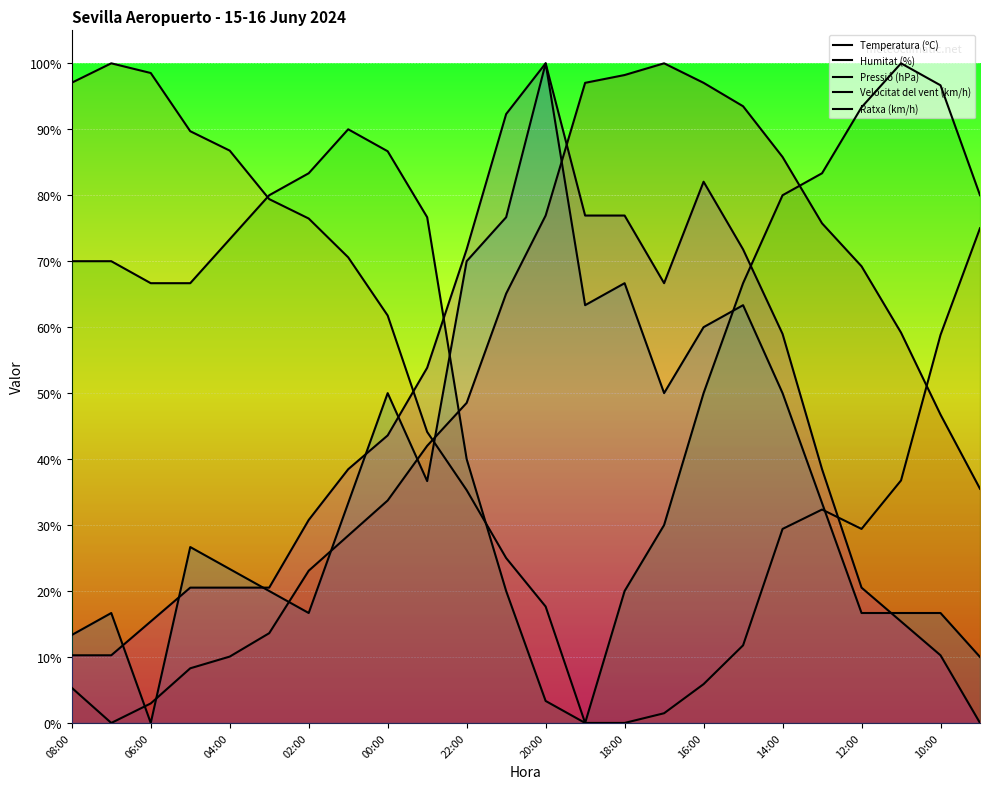

What is the label of the 1st point from the left?

08:00